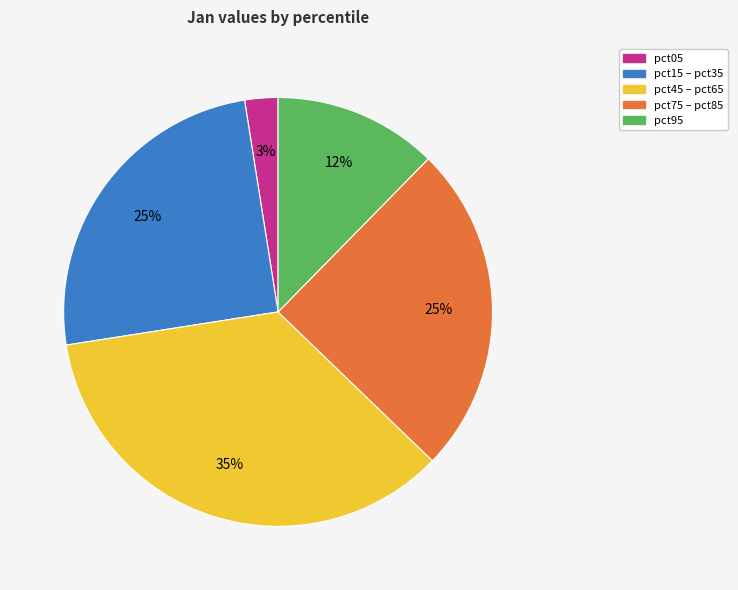

To the nearest percent, what is the average slice percentage?

20%